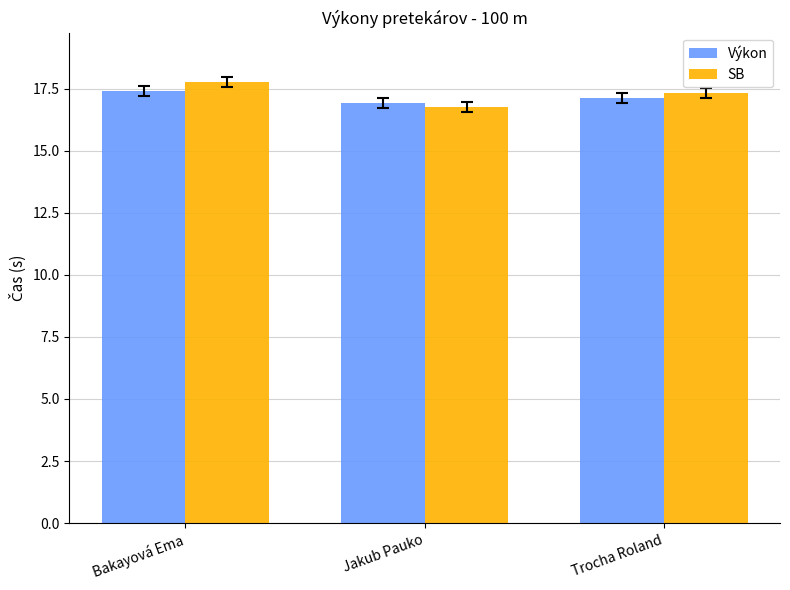

The Výkon series shows 16.9 at Jakub Pauko. True or false?

True